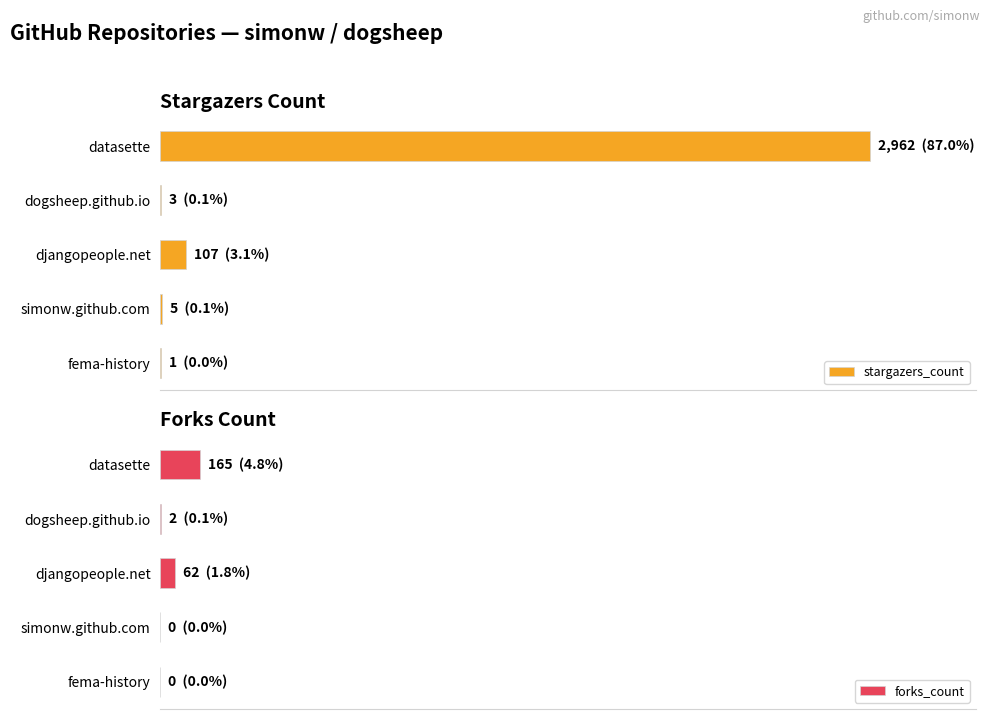

True or false: stargazers_count has a value of 2 at fema-history.

False